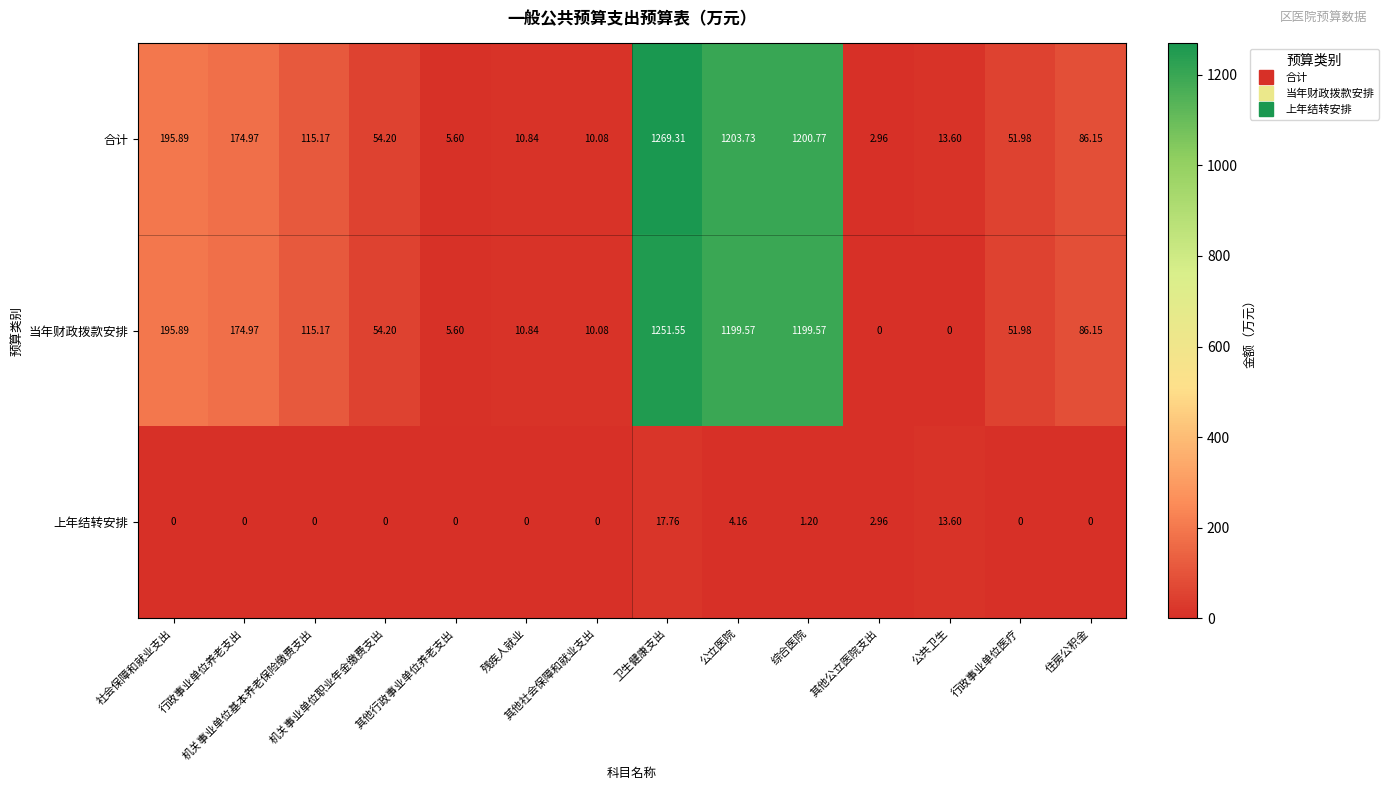

Rank the series by their maximum value, from lowest to highest.

上年结转安排, 当年财政拨款安排, 合计